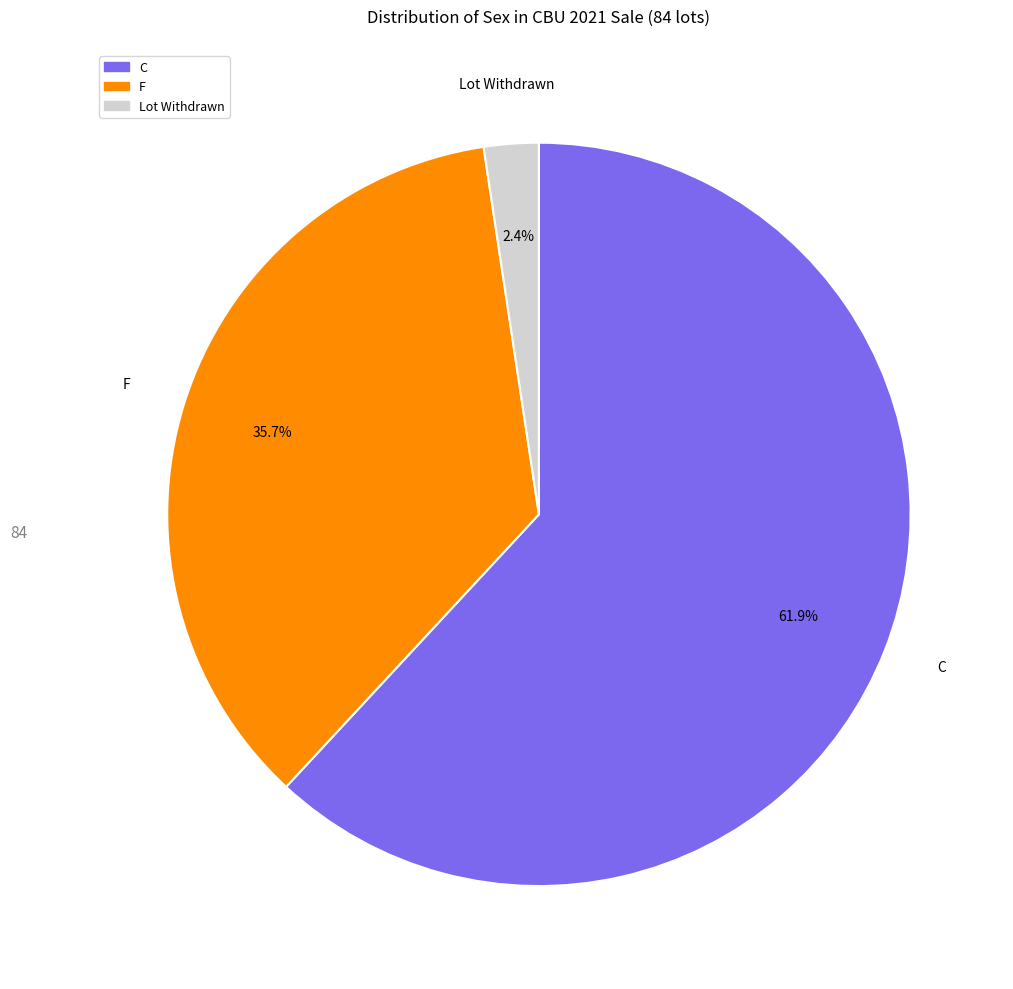

Is there a majority slice in this chart?

Yes